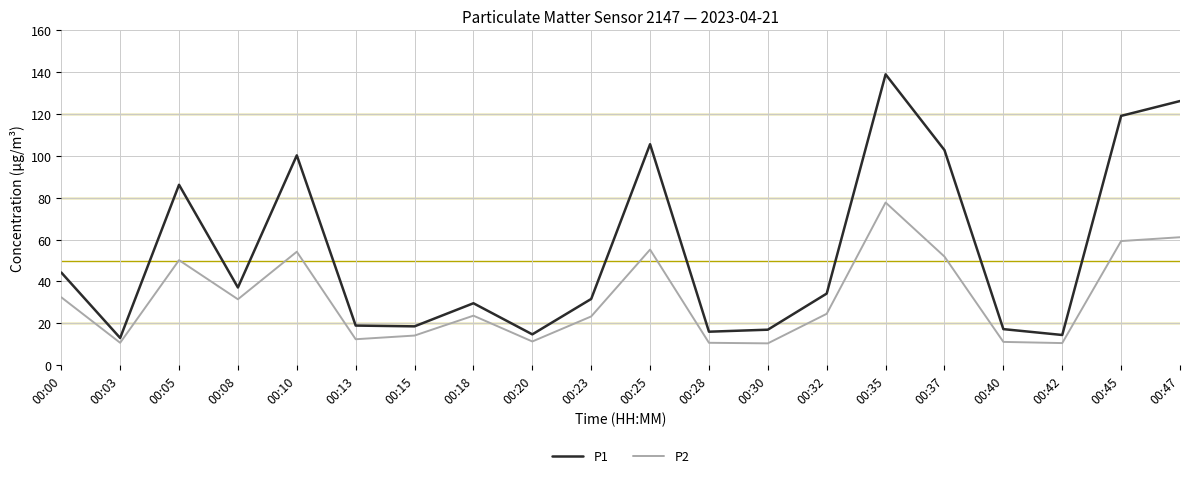

Which series changed the most between 00:00 and 00:45?

P1